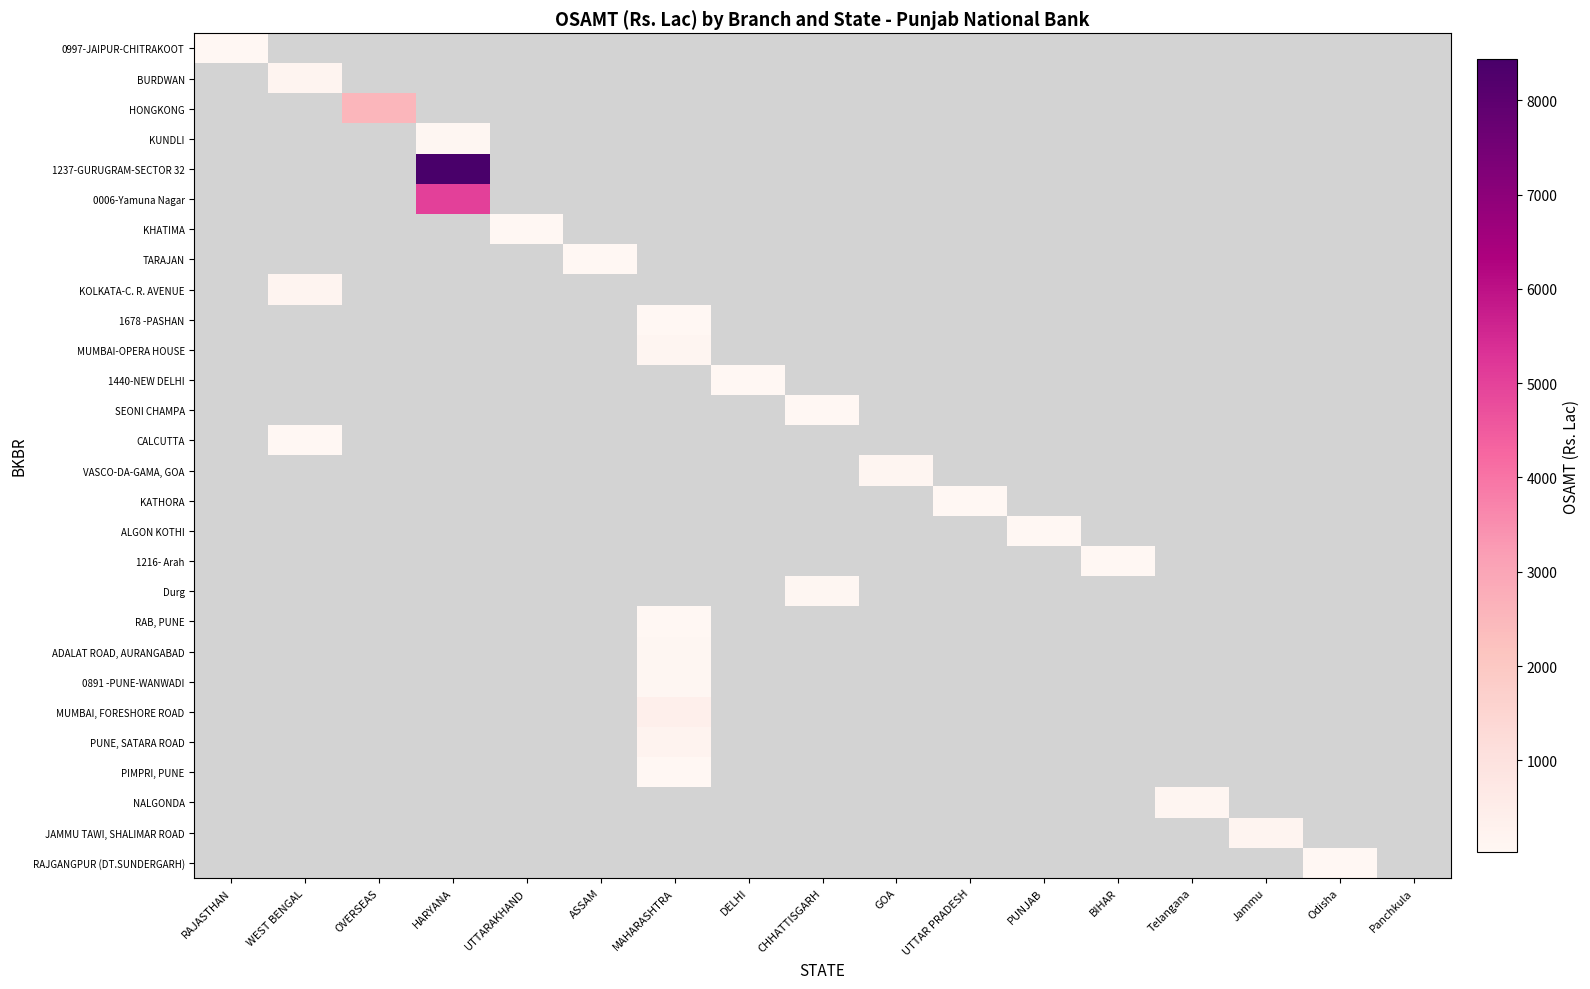

What is the minimum value shown in the chart?

25.2